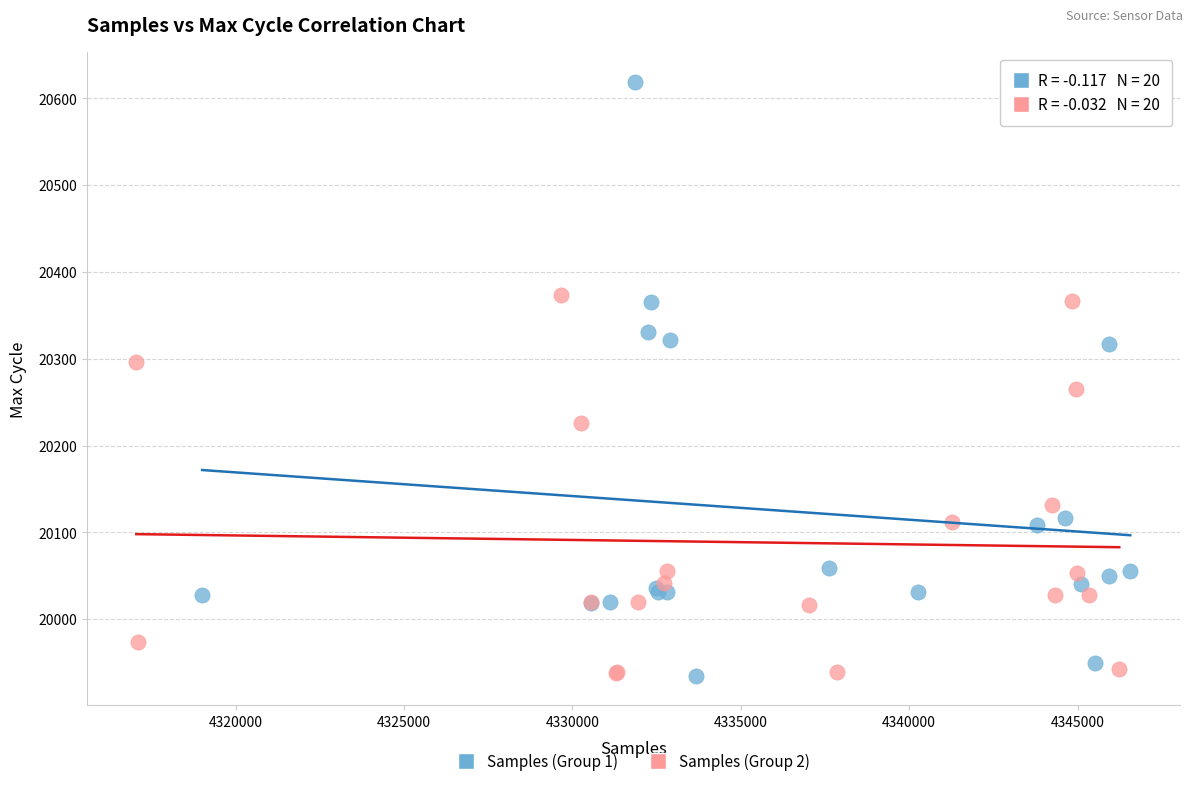

Which series reaches the maximum Y coordinate?

Samples (Group 1)